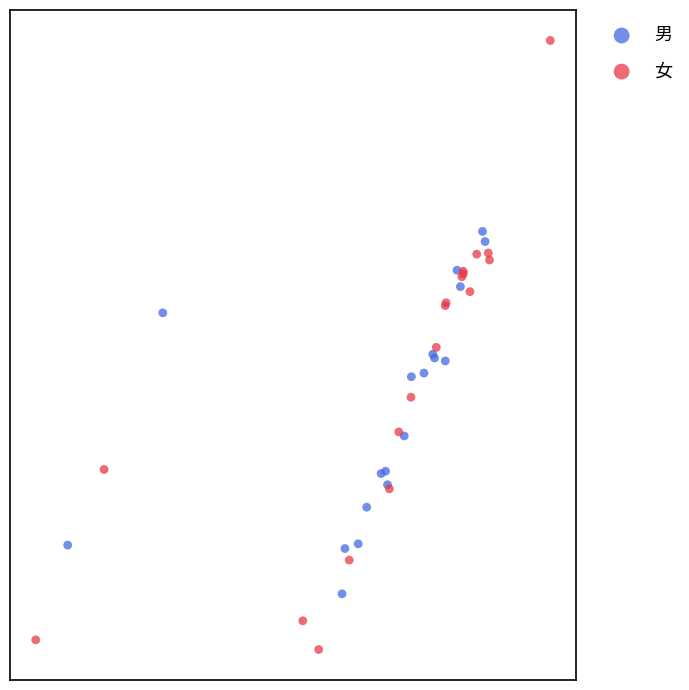

What are all the series names shown in the legend?

男, 女